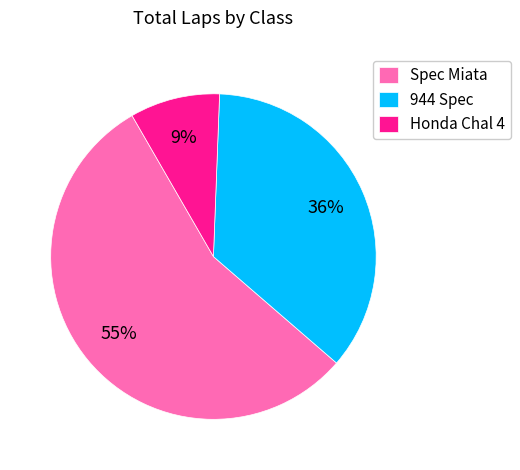

The Spec Miata slice represents 20% of the pie. True or false?

False